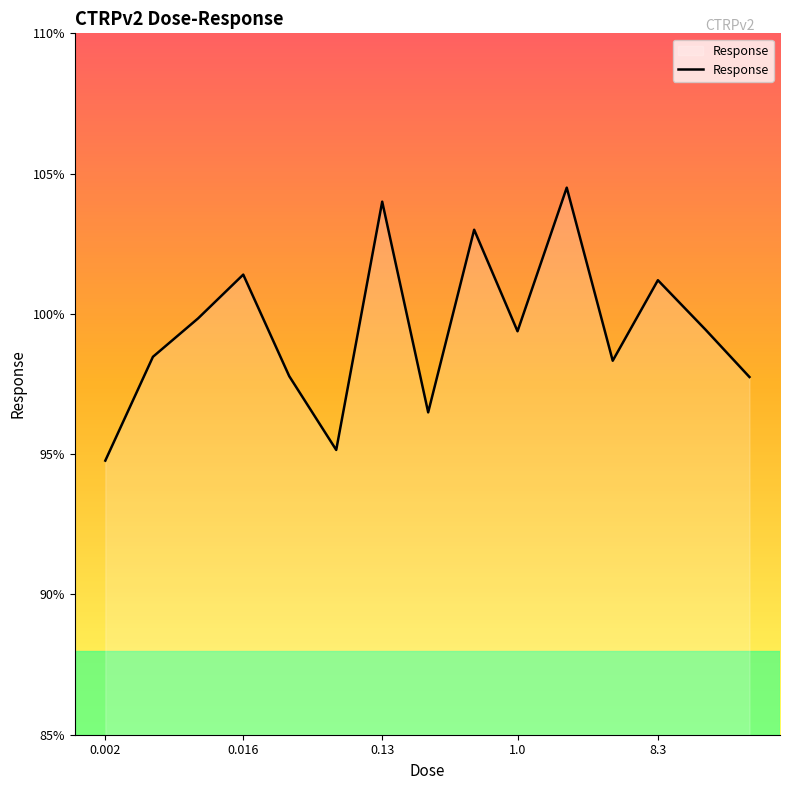

What is the average value?

99.4